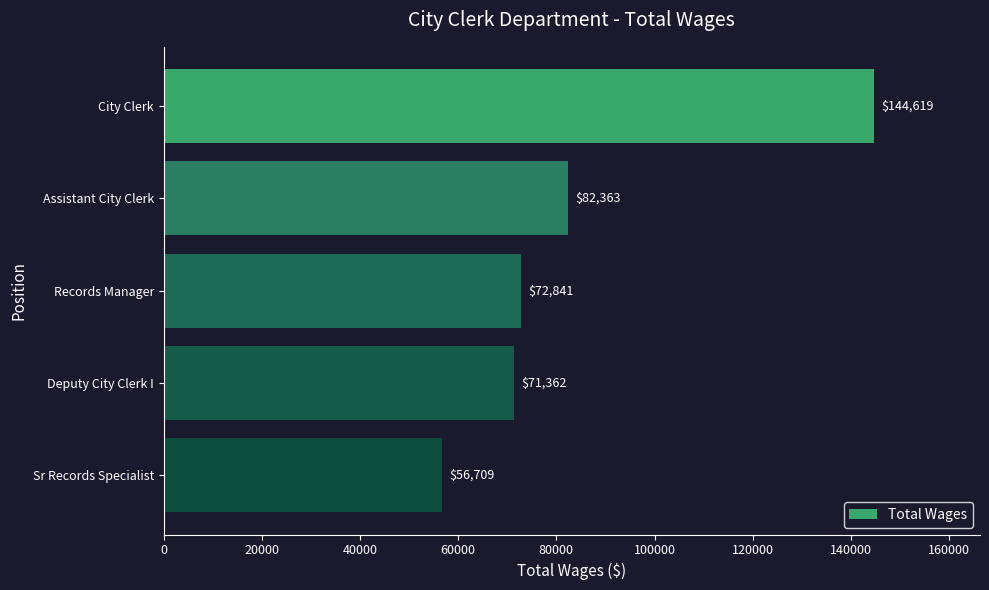

List the labels in order of value, smallest first.

Sr Records Specialist, Deputy City Clerk I, Records Manager, Assistant City Clerk, City Clerk